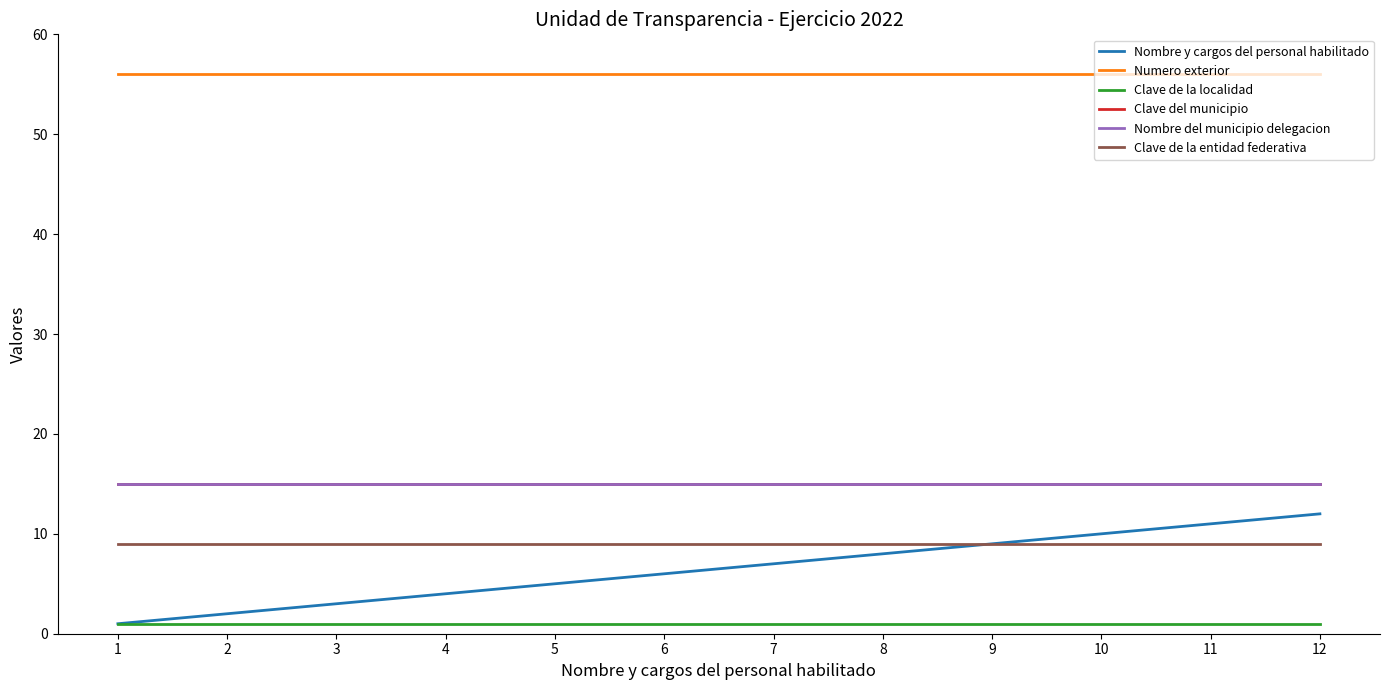

What is the sum of all Nombre del municipio delegacion values?

180